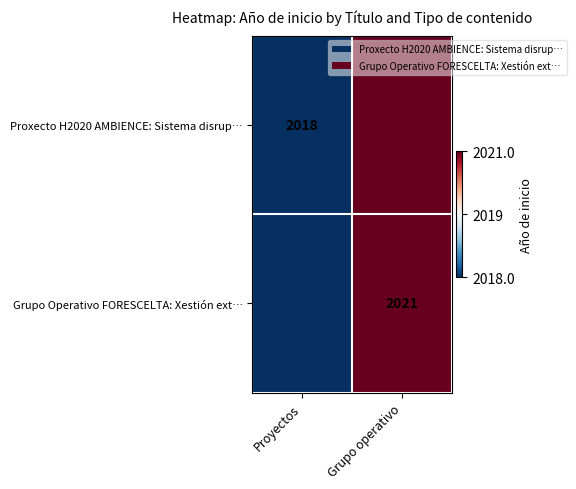

Is it true that Proxecto H2020 AMBIENCE: Sistema disrup… equals 3040 at Proyectos?

False